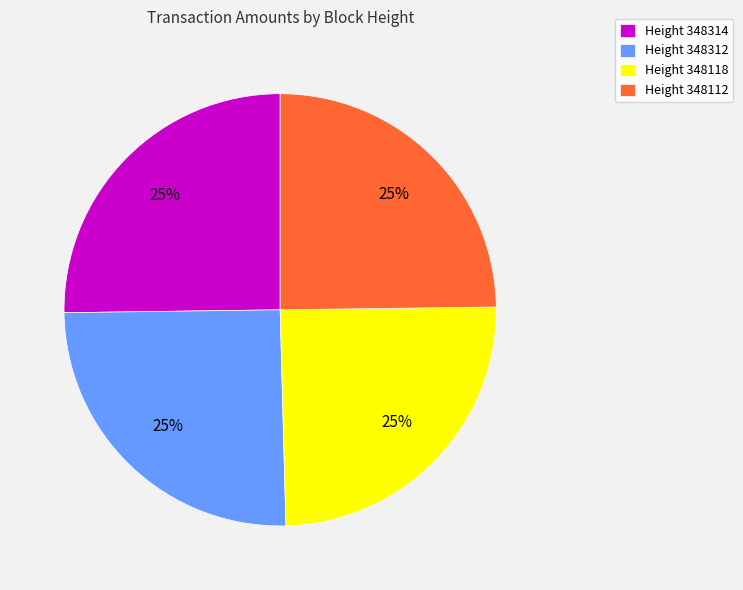

To the nearest percent, what is the average slice percentage?

25%